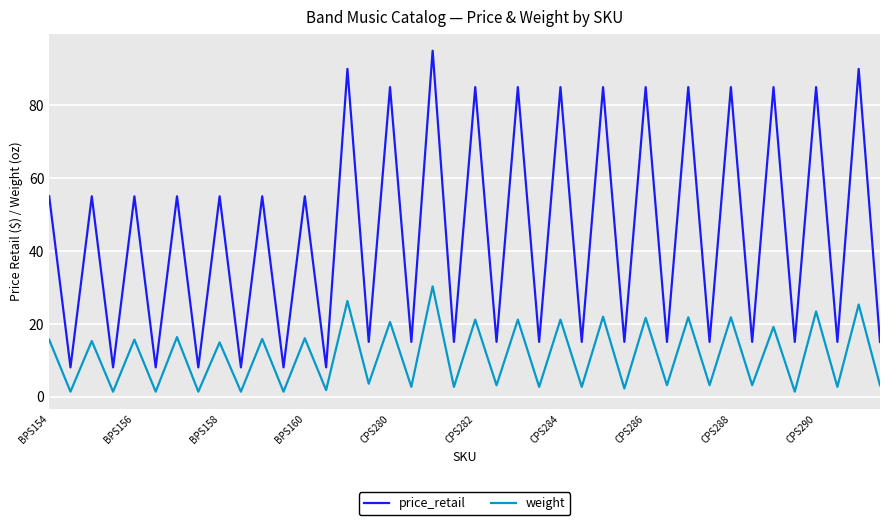

What is the maximum value for price_retail?

95.0